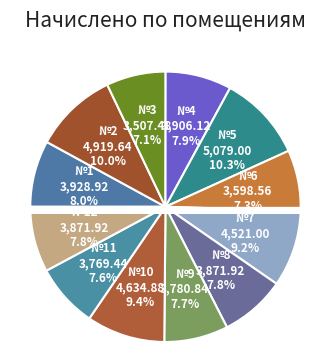

Between 11 and 4, which is larger?

4